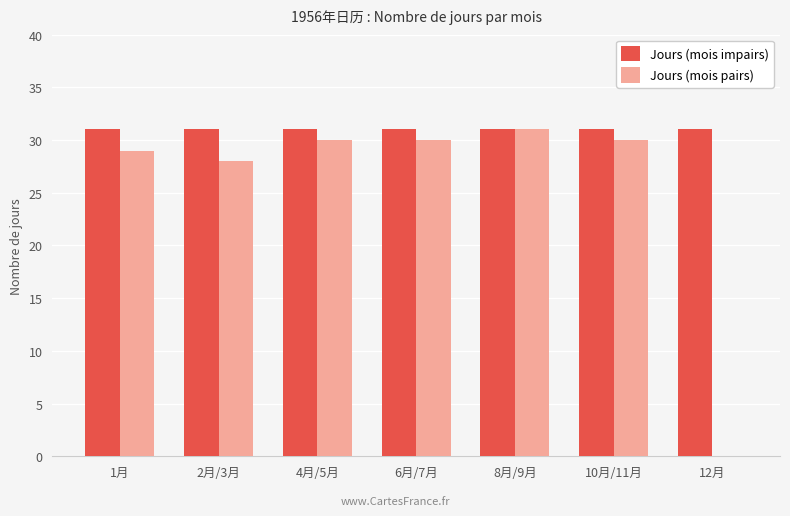

Read the Jours (mois impairs) value at 6月/7月.

31